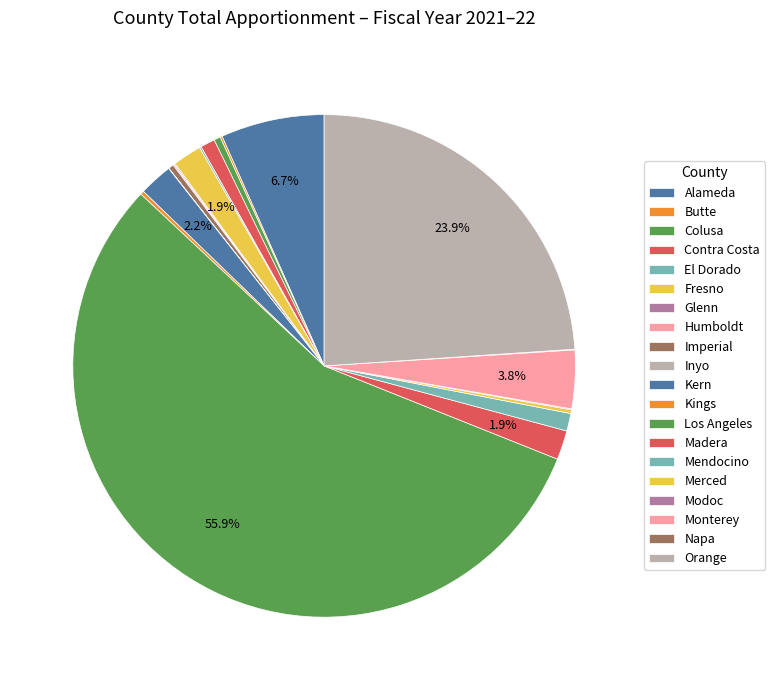

Do Orange and Merced together represent more than half of the pie?

No